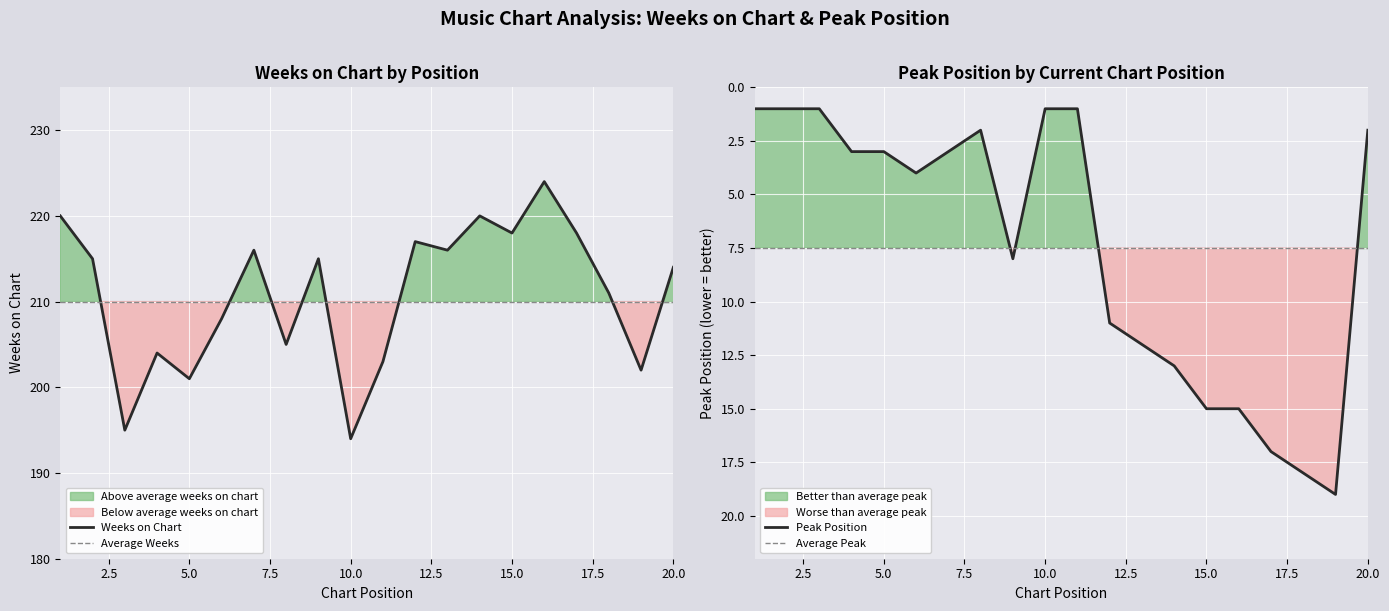

True or false: Weeks on Chart has a value of 120 at 15.0.

False